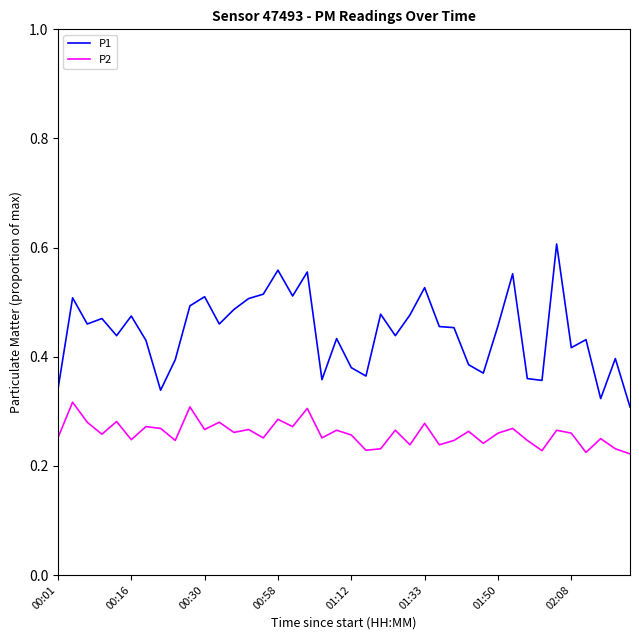

Which series has the largest total across all categories?

P1